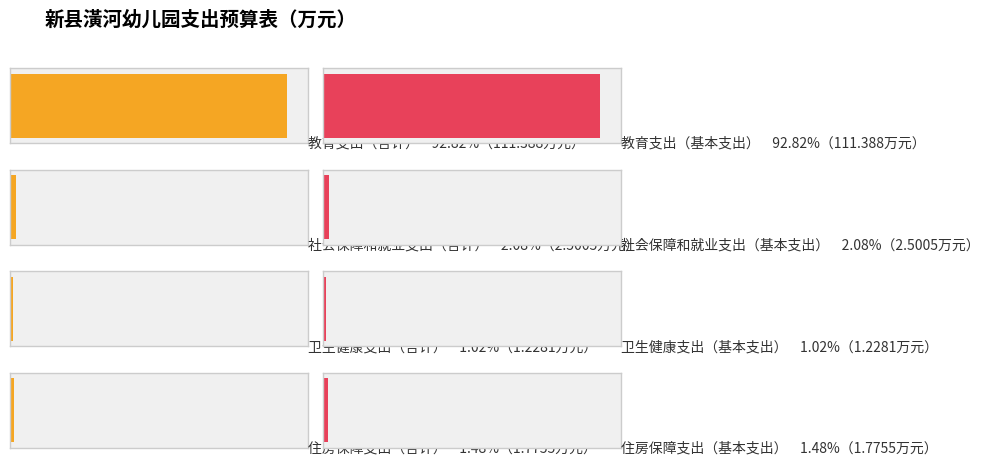

Where does the 合计 series first go above 2?

教育支出